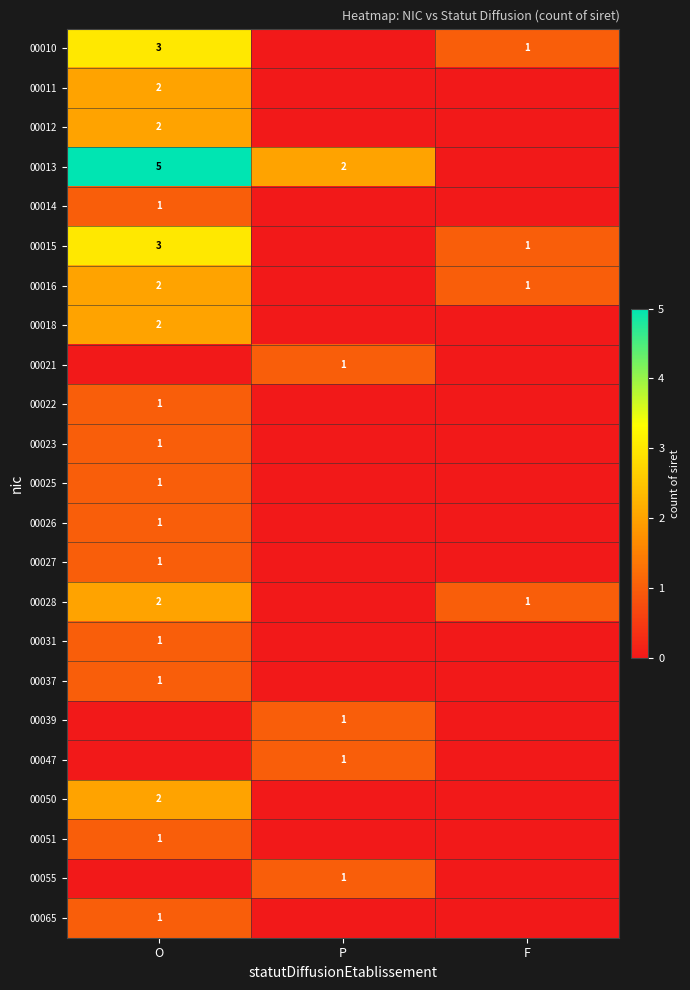

True or false: 00014 has a value of 1 at O.

True